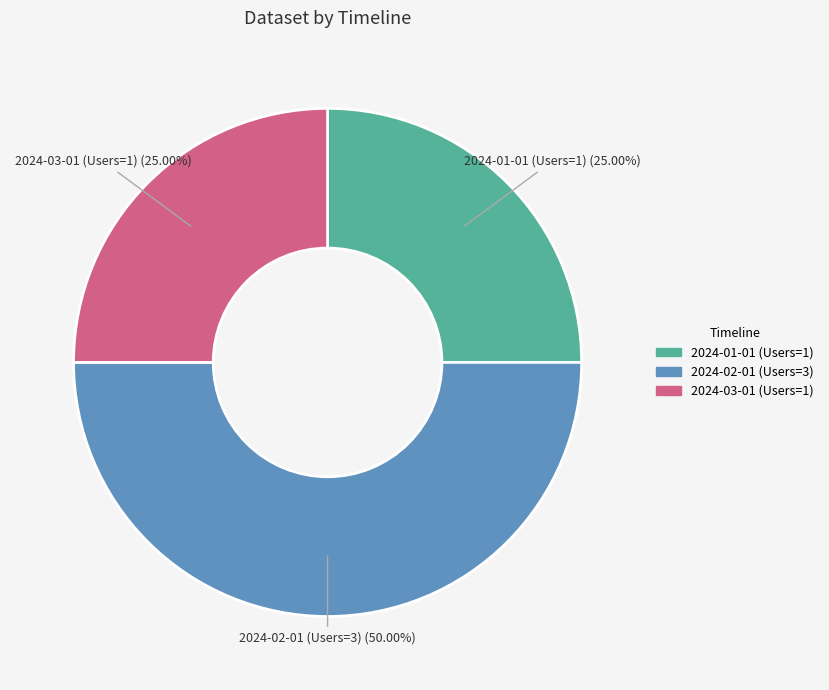

To the nearest percent, what percentage of the pie is 2024-01-01 (Users=1)?

25%